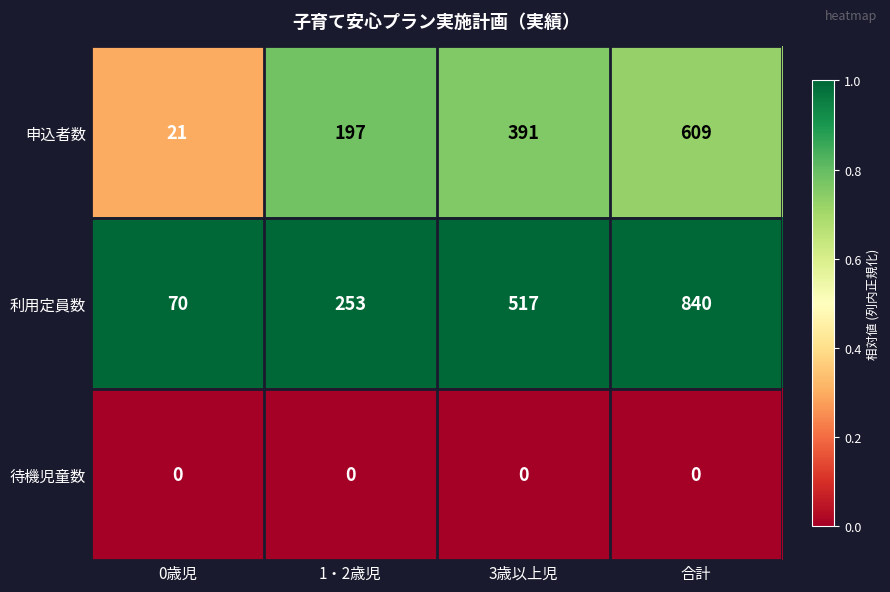

How many categories are shown in the chart?

4